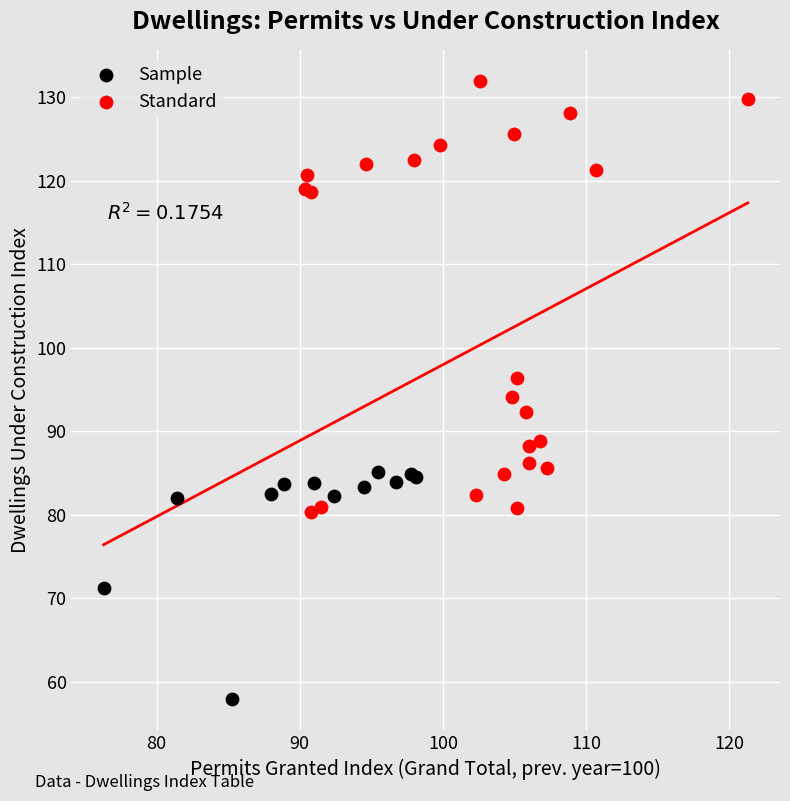

What are all the series names shown in the legend?

Sample, Standard